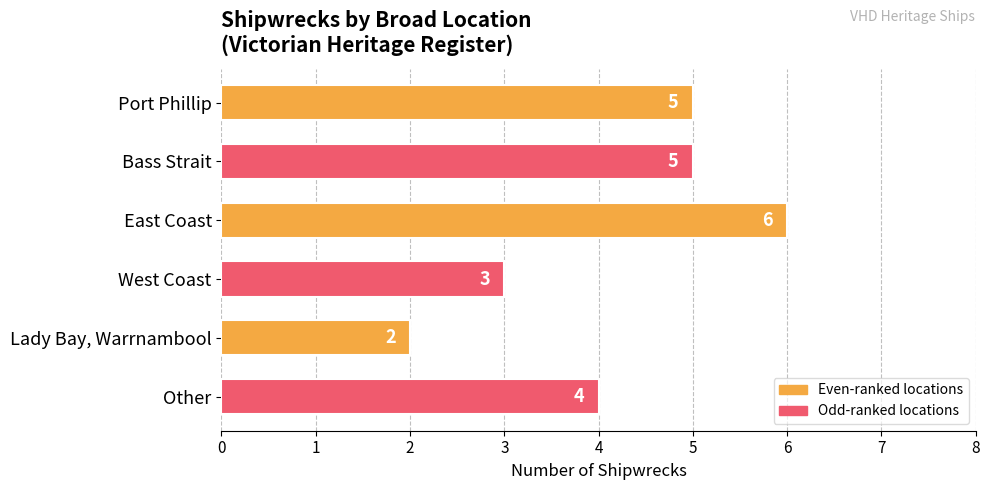

What is the average value?

4